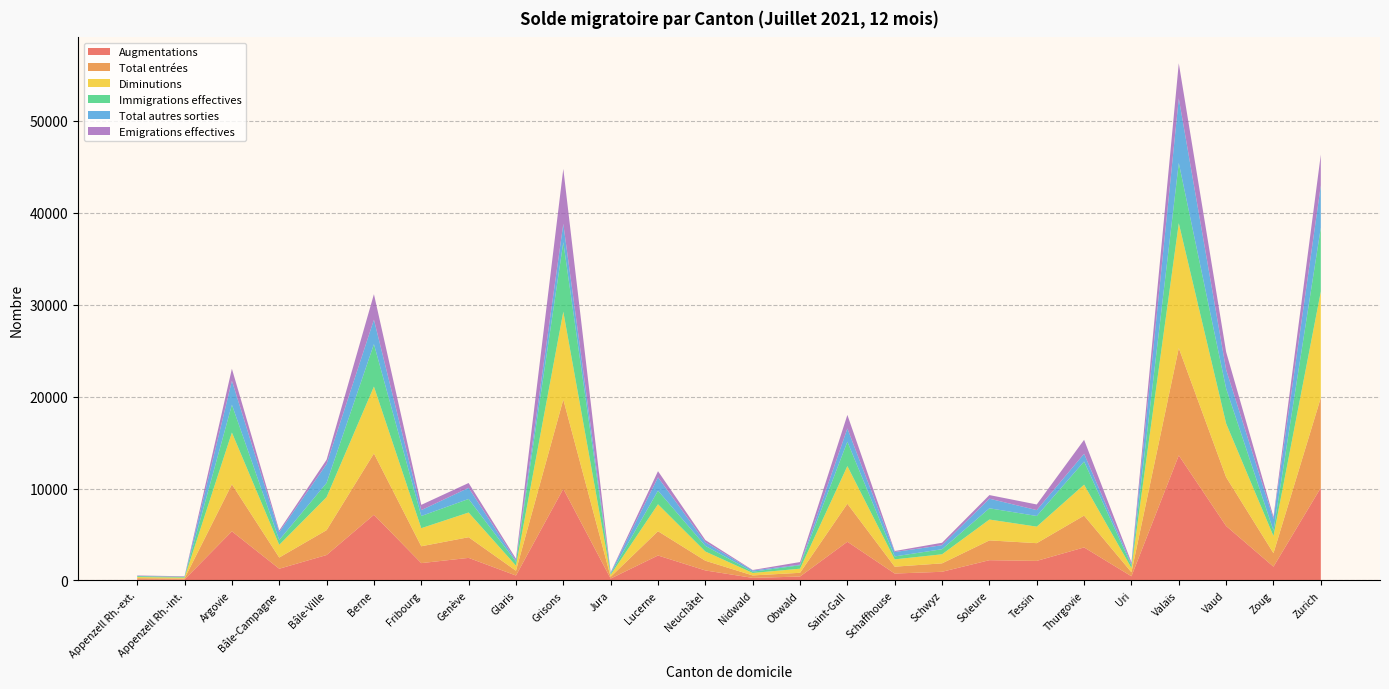

Reading left to right, what are all the values shown in this chart?

Augmentations: Appenzell Rh.-ext.=123	Appenzell Rh.-int.=104	Argovie=5341	Bâle-Campagne=1272	Bâle-Ville=2765	Berne=7144	Fribourg=1884	Genève=2453	Glaris=535	Grisons=9969	Jura=202	Lucerne=2713	Neuchâtel=1088	Nidwald=276	Obwald=424	Saint-Gall=4210	Schaffhouse=750	Schwyz=941	Soleure=2203	Tessin=2126	Thurgovie=3591	Uri=451	Valais=13608	Vaud=5924	Zoug=1498	Zurich=10086
Total entrées: Appenzell Rh.-ext.=122	Appenzell Rh.-int.=103	Argovie=5118	Bâle-Campagne=1220	Bâle-Ville=2705	Berne=6672	Fribourg=1834	Genève=2250	Glaris=522	Grisons=9716	Jura=190	Lucerne=2643	Neuchâtel=1055	Nidwald=267	Obwald=406	Saint-Gall=4136	Schaffhouse=746	Schwyz=917	Soleure=2154	Tessin=1929	Thurgovie=3465	Uri=438	Valais=11676	Vaud=5312	Zoug=1467	Zurich=9799
Diminutions: Appenzell Rh.-ext.=121	Appenzell Rh.-int.=98	Argovie=5635	Bâle-Campagne=1380	Bâle-Ville=3597	Berne=7281	Fribourg=1966	Genève=2687	Glaris=552	Grisons=9561	Jura=214	Lucerne=2931	Neuchâtel=1004	Nidwald=269	Obwald=445	Saint-Gall=4096	Schaffhouse=797	Schwyz=987	Soleure=2270	Tessin=1799	Thurgovie=3366	Uri=462	Valais=13592	Vaud=5845	Zoug=1862	Zurich=11559
Immigrations effectives: Appenzell Rh.-ext.=94	Appenzell Rh.-int.=84	Argovie=3028	Bâle-Campagne=527	Bâle-Ville=1545	Berne=4622	Fribourg=1326	Genève=1475	Glaris=424	Grisons=7559	Jura=112	Lucerne=1478	Neuchâtel=613	Nidwald=134	Obwald=378	Saint-Gall=2656	Schaffhouse=320	Schwyz=551	Soleure=1224	Tessin=1159	Thurgovie=2519	Uri=284	Valais=6557	Vaud=3808	Zoug=598	Zurich=6964
Total autres sorties: Appenzell Rh.-ext.=27	Appenzell Rh.-int.=14	Argovie=2607	Bâle-Campagne=853	Bâle-Ville=2052	Berne=2659	Fribourg=640	Genève=1212	Glaris=128	Grisons=2002	Jura=102	Lucerne=1453	Neuchâtel=391	Nidwald=135	Obwald=67	Saint-Gall=1440	Schaffhouse=477	Schwyz=436	Soleure=1046	Tessin=640	Thurgovie=847	Uri=178	Valais=7035	Vaud=2037	Zoug=1264	Zurich=4595
Emigrations effectives: Appenzell Rh.-ext.=49	Appenzell Rh.-int.=52	Argovie=1308	Bâle-Campagne=188	Bâle-Ville=471	Berne=2774	Fribourg=574	Genève=527	Glaris=201	Grisons=5983	Jura=55	Lucerne=672	Neuchâtel=245	Nidwald=53	Obwald=280	Saint-Gall=1474	Schaffhouse=111	Schwyz=268	Soleure=392	Tessin=613	Thurgovie=1514	Uri=154	Valais=3815	Vaud=1944	Zoug=235	Zurich=3345